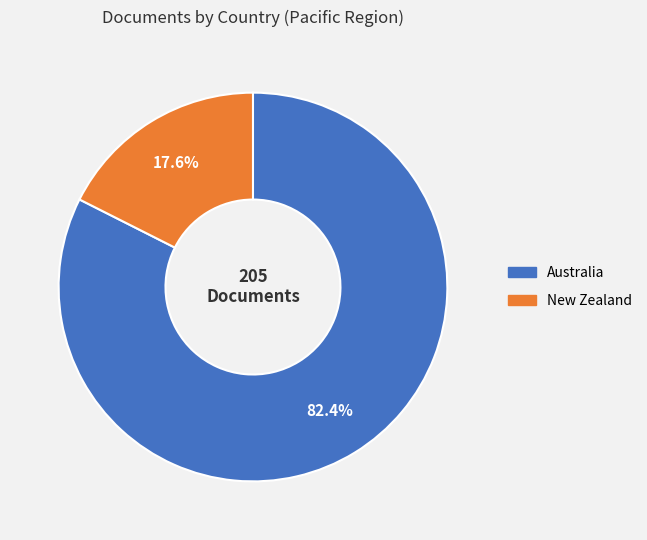

To the nearest percent, what percentage of the pie is New Zealand?

18%